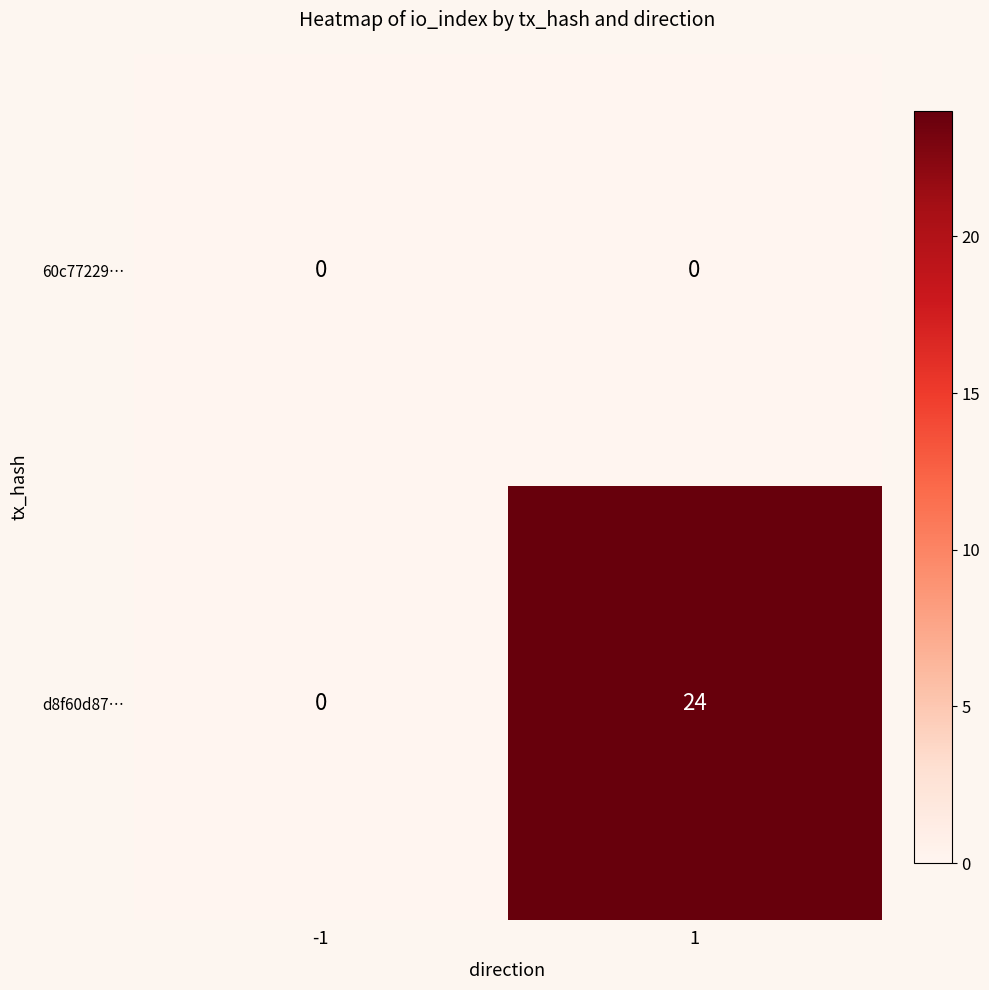

What is the maximum value shown in the chart?

24